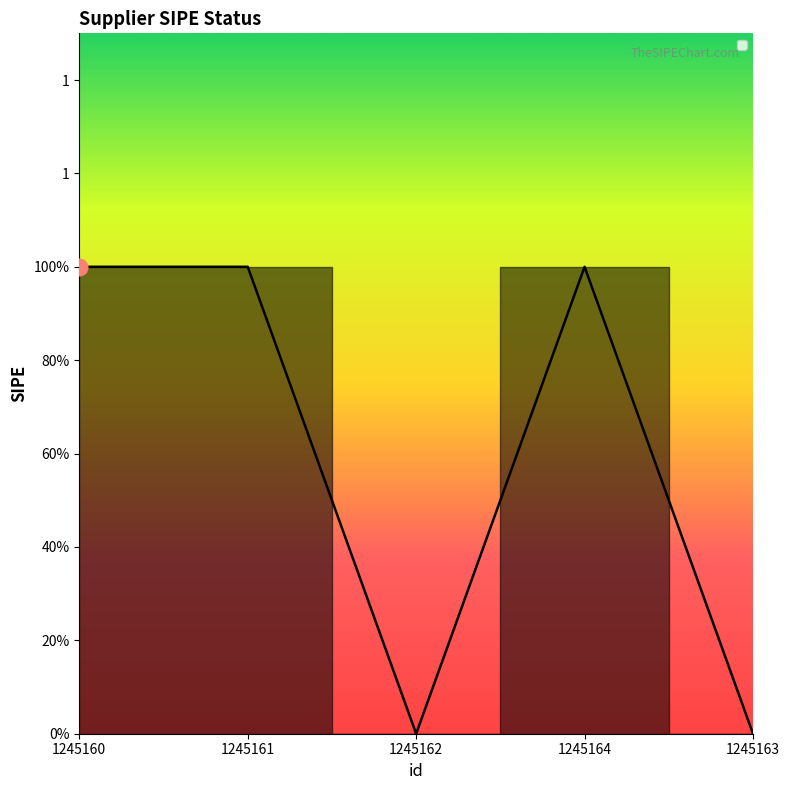

Does the chart display data point markers on the line(s)?

No